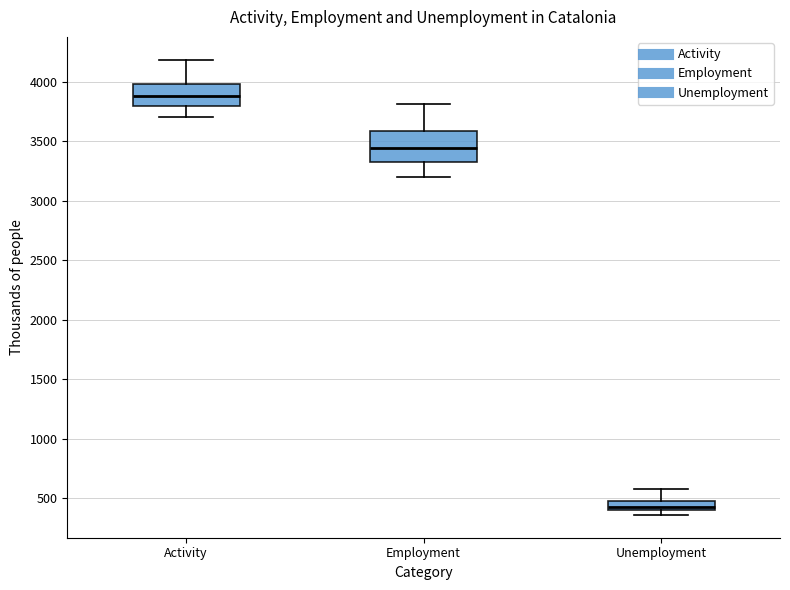

Which box's median line is the lowest?

Unemployment